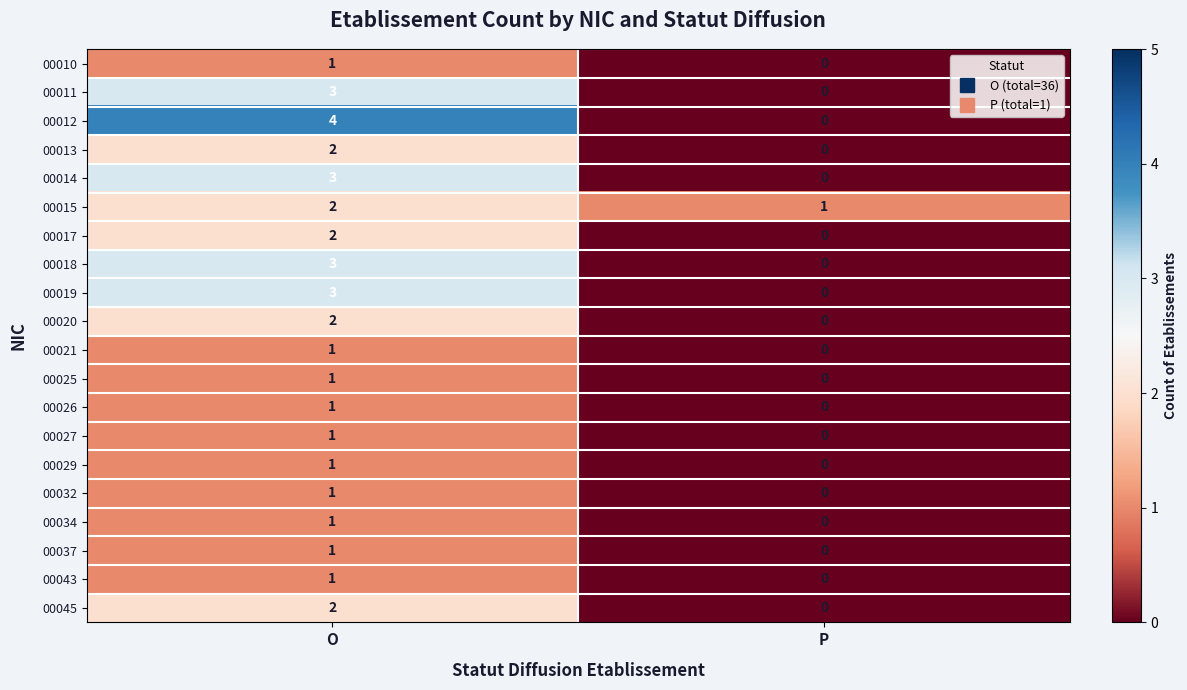

How many values in 00019 are above zero?

1